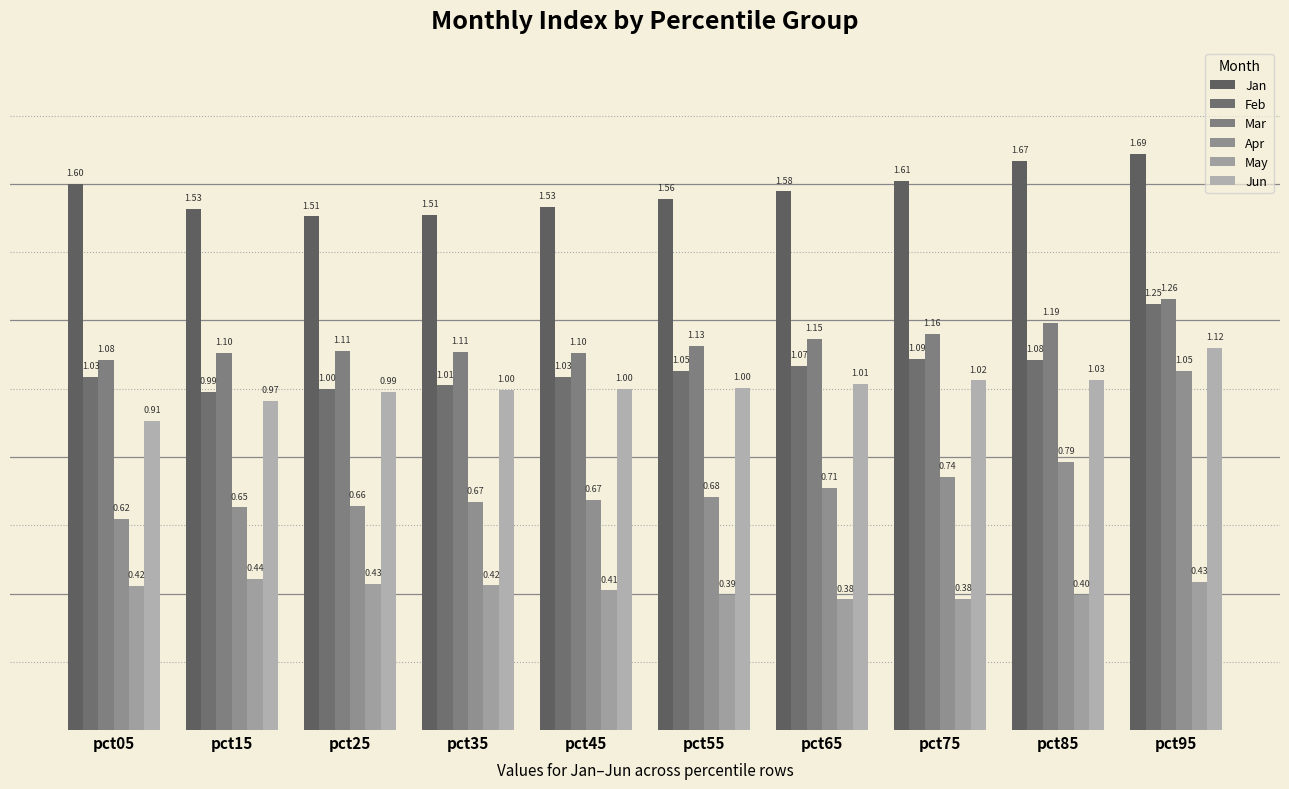

List the series in order of their peak value, lowest first.

May, Apr, Jun, Feb, Mar, Jan